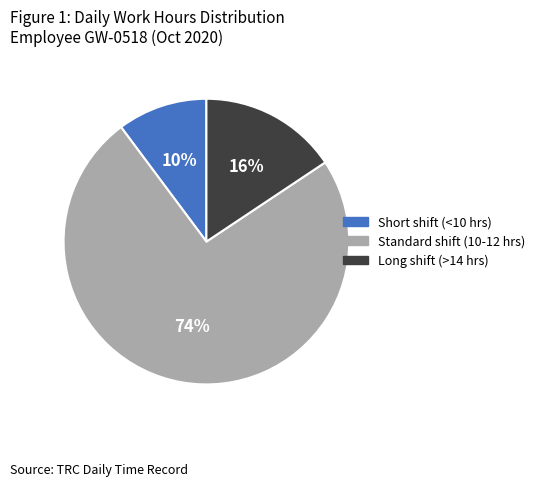

True or false: Short shift (<10 hrs) accounts for 10% of the total.

True